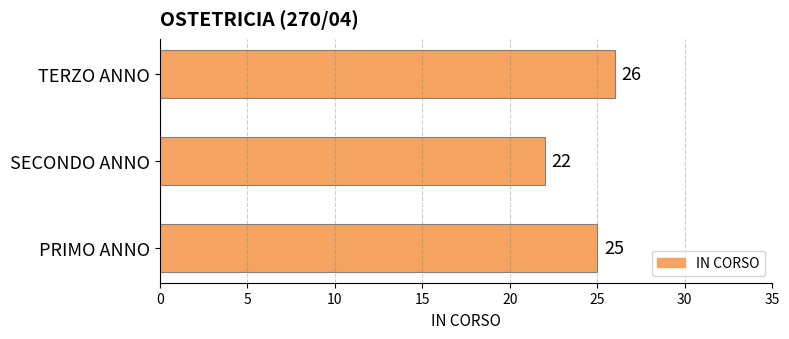

How many bars are there in total?

3